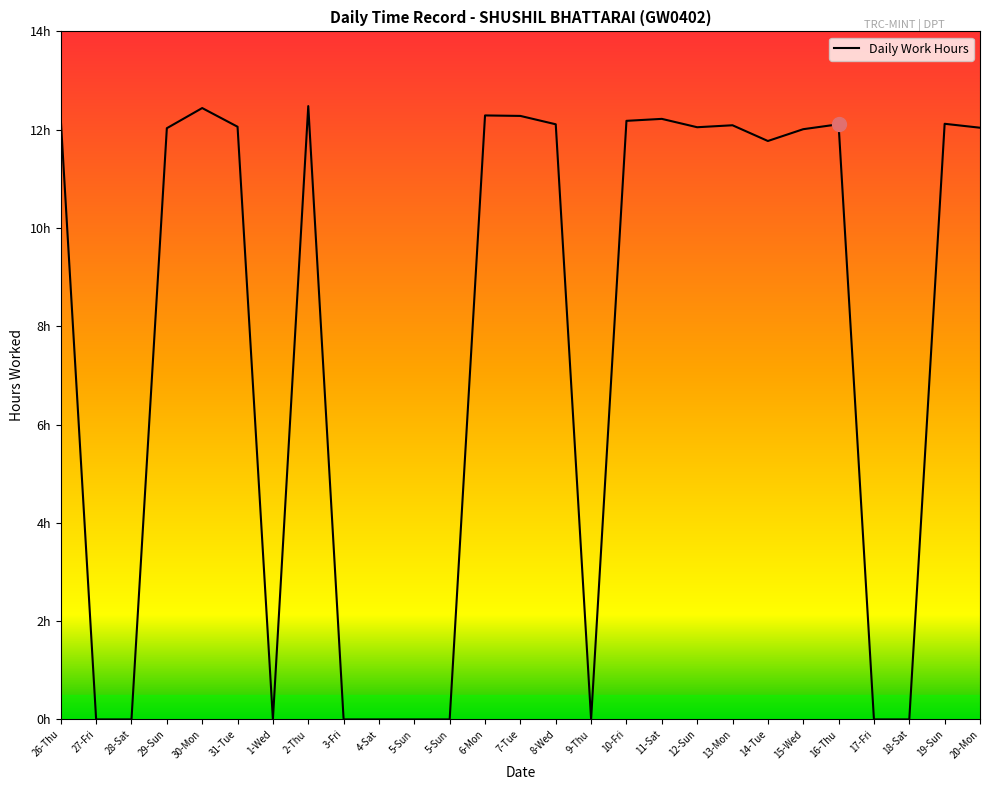

Reading right to left, what are all the values shown in this chart?

20-Mon=12.0	19-Sun=12.1	18-Sat=0.0	17-Fri=0.0	16-Thu=12.1	15-Wed=12.0	14-Tue=11.8	13-Mon=12.1	12-Sun=12.1	11-Sat=12.2	10-Fri=12.2	9-Thu=0.0	8-Wed=12.1	7-Tue=12.3	6-Mon=12.3	5-Sun=0.0	5-Sun=0.0	4-Sat=0.0	3-Fri=0.0	2-Thu=12.5	1-Wed=0.0	31-Tue=12.1	30-Mon=12.4	29-Sun=12.0	28-Sat=0.0	27-Fri=0.0	26-Thu=12.2